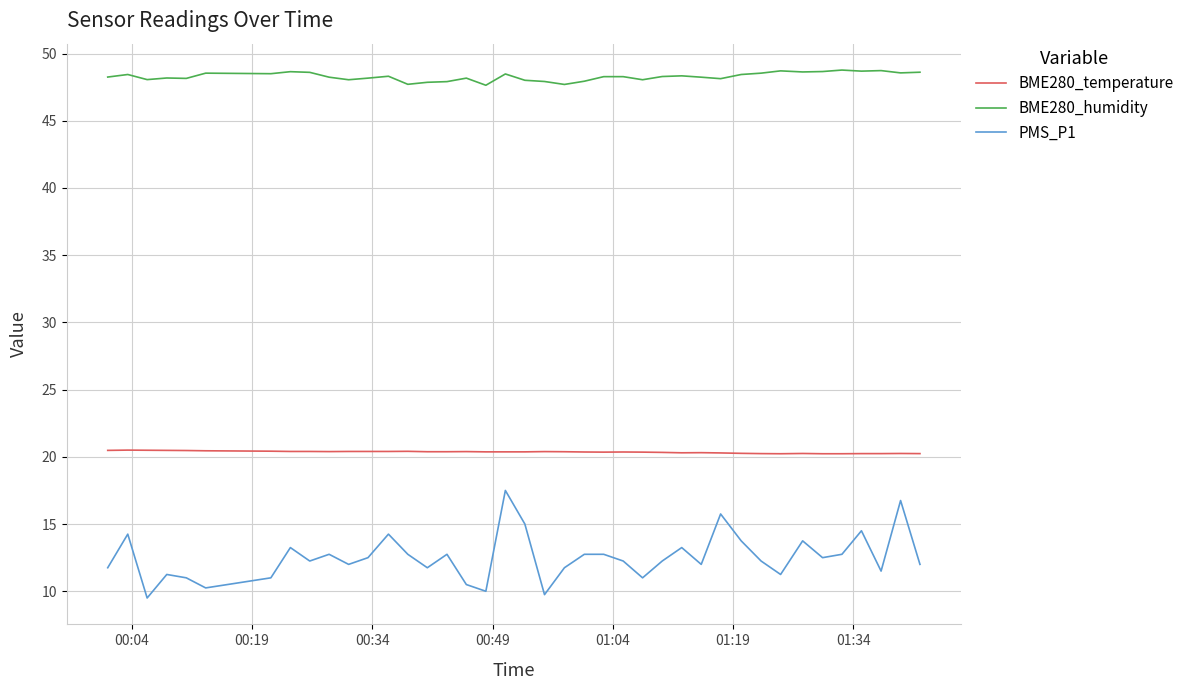

Which series has the largest total across all categories?

BME280_humidity